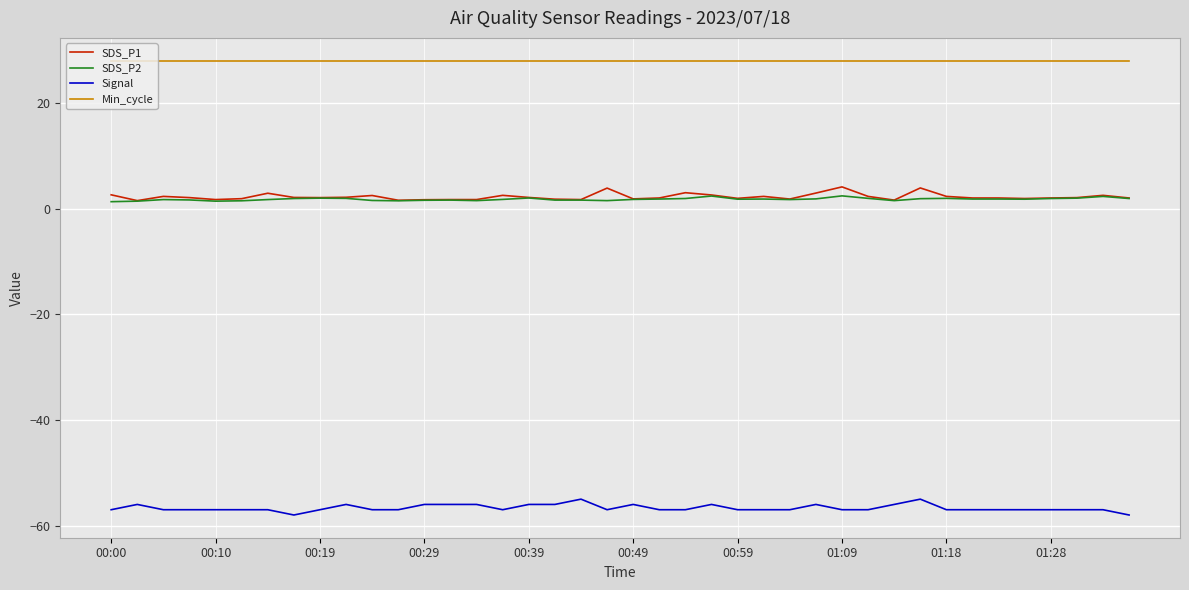

List the series in order of their peak value, highest first.

Min_cycle, SDS_P1, SDS_P2, Signal